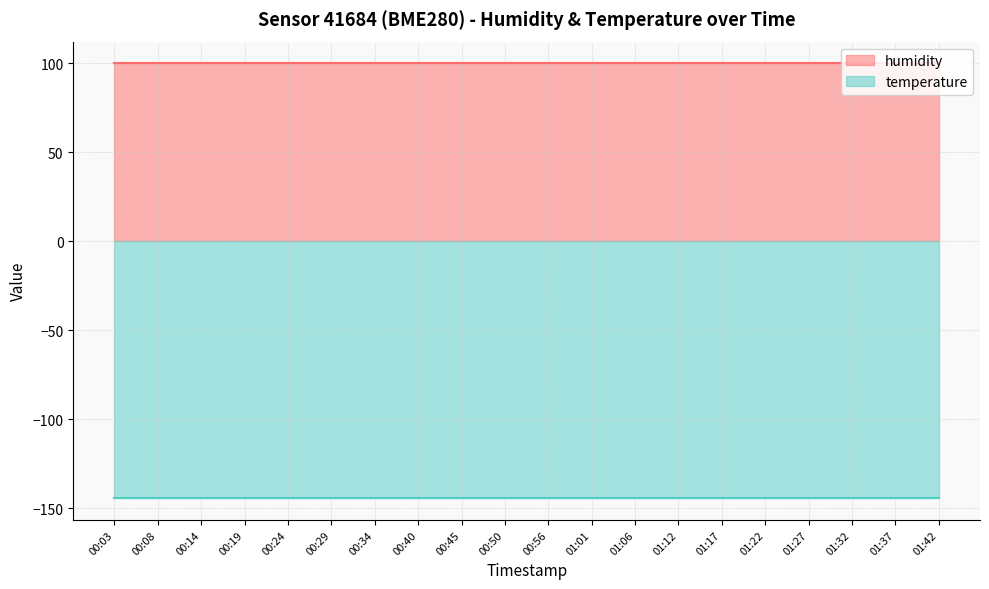

What is the minimum value shown in the chart?

-144.4